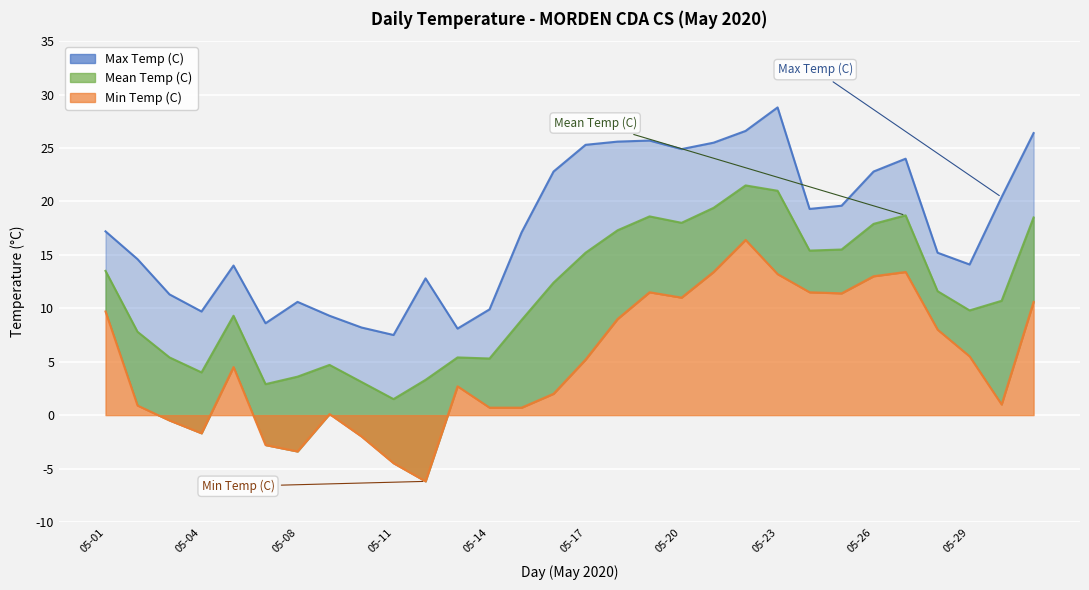

Reading right to left, list all the values displayed in this chart.

Max Temp (C): 05-31=26.4	05-30=20.4	05-29=14.1	05-28=15.2	05-27=24.0	05-26=22.8	05-25=19.6	05-24=19.3	05-23=28.8	05-22=26.6	05-21=25.5	05-20=24.9	05-19=25.7	05-18=25.6	05-17=25.3	05-16=22.8	05-15=17.1	05-14=9.9	05-13=8.1	05-12=12.8	05-11=7.5	05-10=8.2	05-09=9.3	05-08=10.6	05-07=8.6	05-05=14.0	05-04=9.7	05-03=11.3	05-02=14.6	05-01=17.2
Min Temp (C): 05-31=10.6	05-30=1.0	05-29=5.5	05-28=8.0	05-27=13.4	05-26=13.0	05-25=11.4	05-24=11.5	05-23=13.2	05-22=16.4	05-21=13.4	05-20=11.0	05-19=11.5	05-18=9.0	05-17=5.2	05-16=2.0	05-15=0.7	05-14=0.7	05-13=2.7	05-12=-6.2	05-11=-4.5	05-10=-2.0	05-09=0.1	05-08=-3.4	05-07=-2.8	05-05=4.5	05-04=-1.7	05-03=-0.5	05-02=0.9	05-01=9.7
Mean Temp (C): 05-31=18.5	05-30=10.7	05-29=9.8	05-28=11.6	05-27=18.7	05-26=17.9	05-25=15.5	05-24=15.4	05-23=21.0	05-22=21.5	05-21=19.4	05-20=18.0	05-19=18.6	05-18=17.3	05-17=15.2	05-16=12.4	05-15=8.9	05-14=5.3	05-13=5.4	05-12=3.3	05-11=1.5	05-10=3.1	05-09=4.7	05-08=3.6	05-07=2.9	05-05=9.3	05-04=4.0	05-03=5.4	05-02=7.8	05-01=13.5